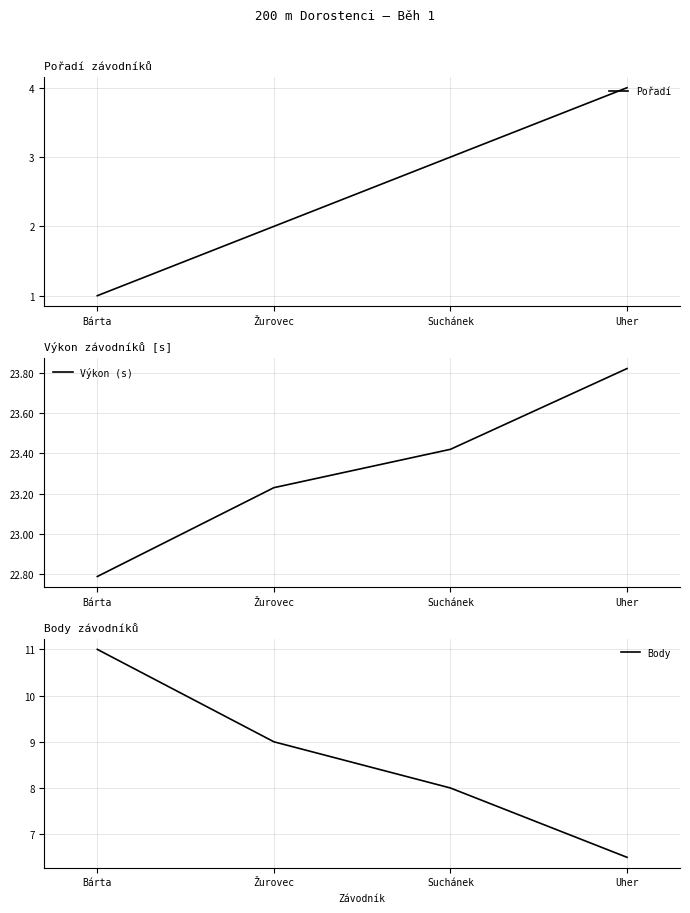

What is the label of the 3rd point from the left?

Suchánek